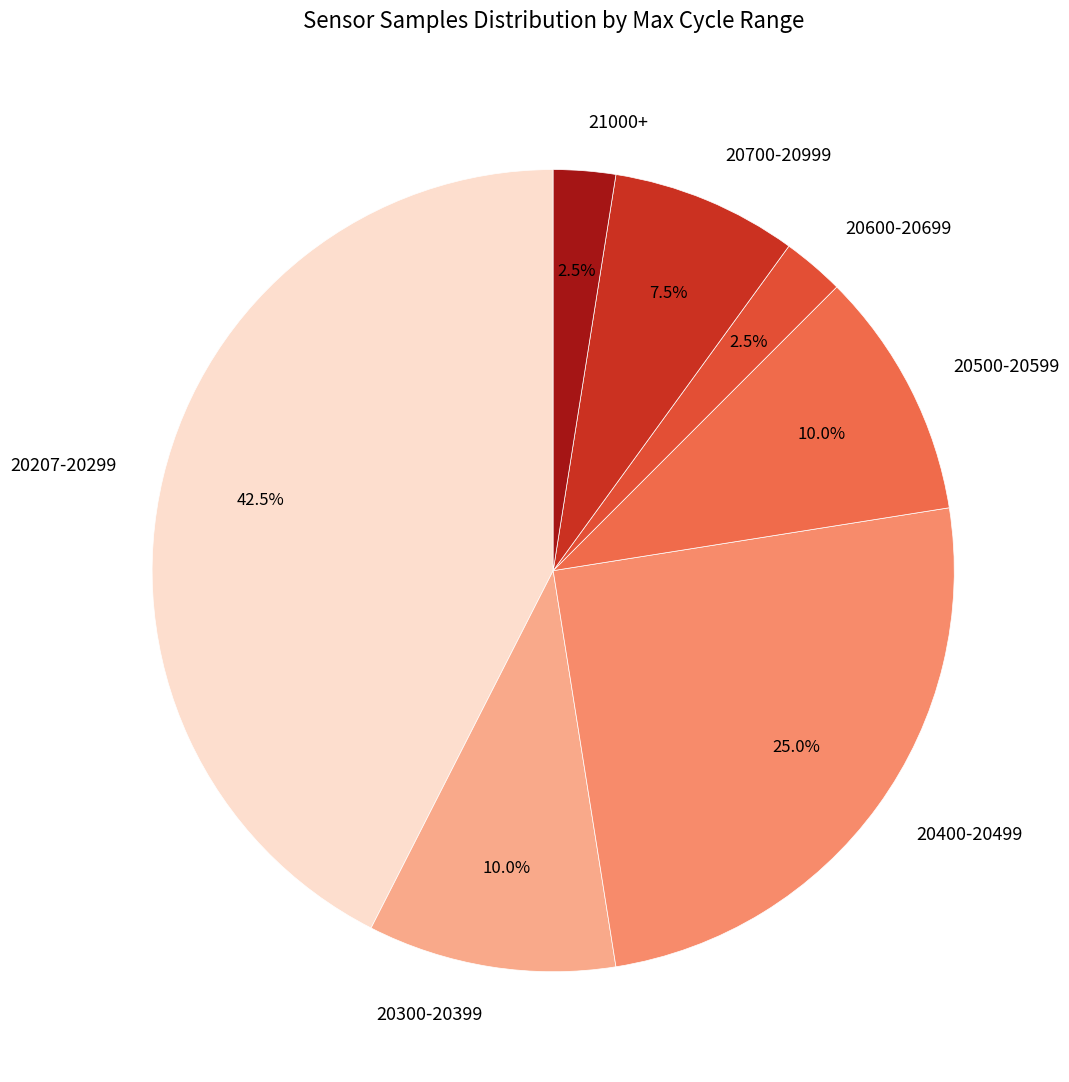

Between 20207-20299 and 21000+, which is larger?

20207-20299